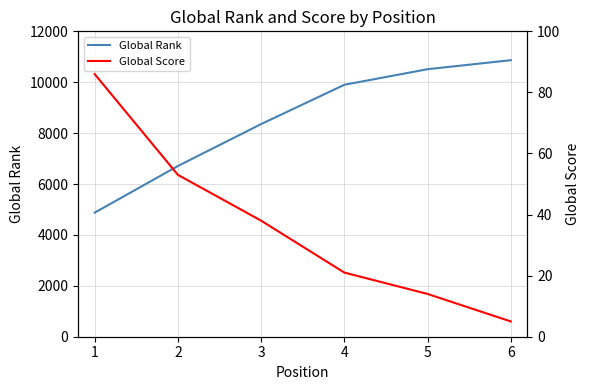

What is the maximum value for Global Rank?

10866